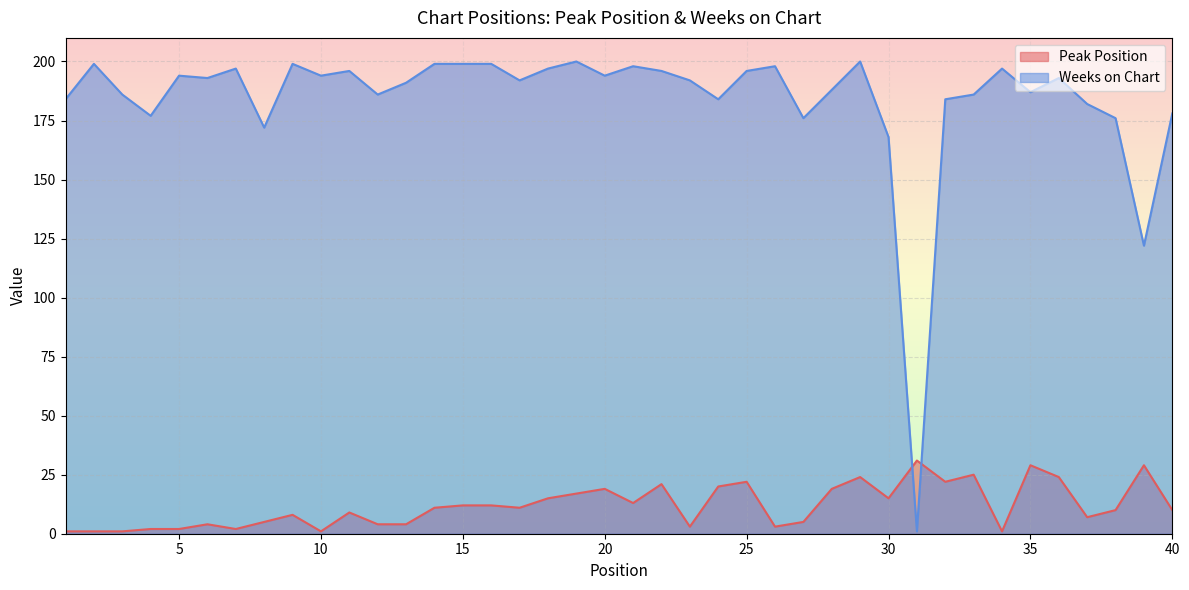

Rank the series by their average value, from lowest to highest.

Peak Position, Weeks on Chart